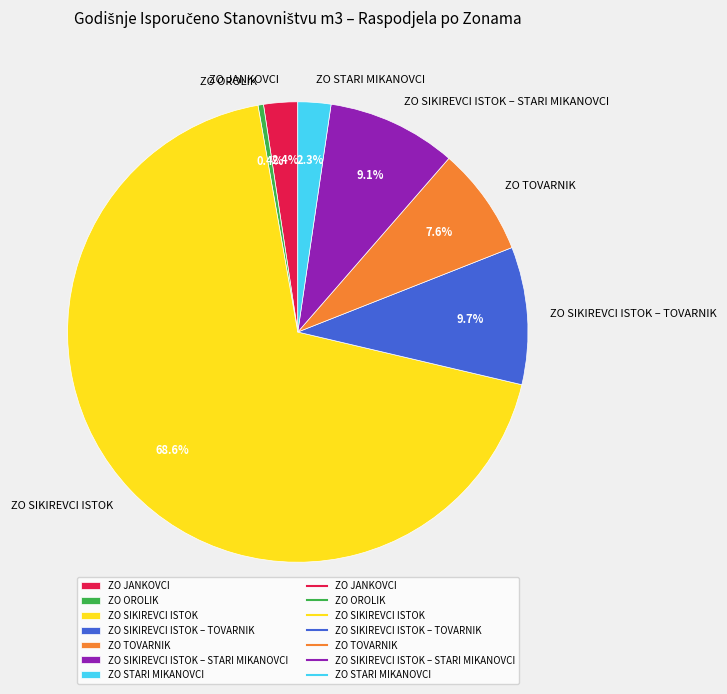

To the nearest percent, what portion does ZO SIKIREVCI ISTOK – STARI MIKANOVCI represent?

9%